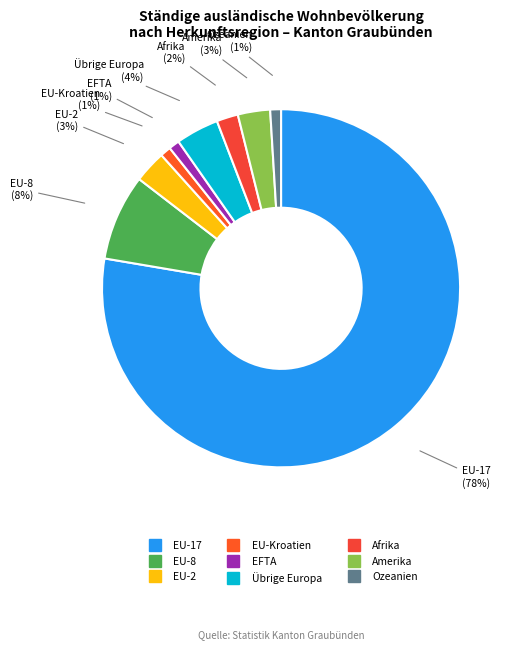

Count the number of slices in the pie.

9